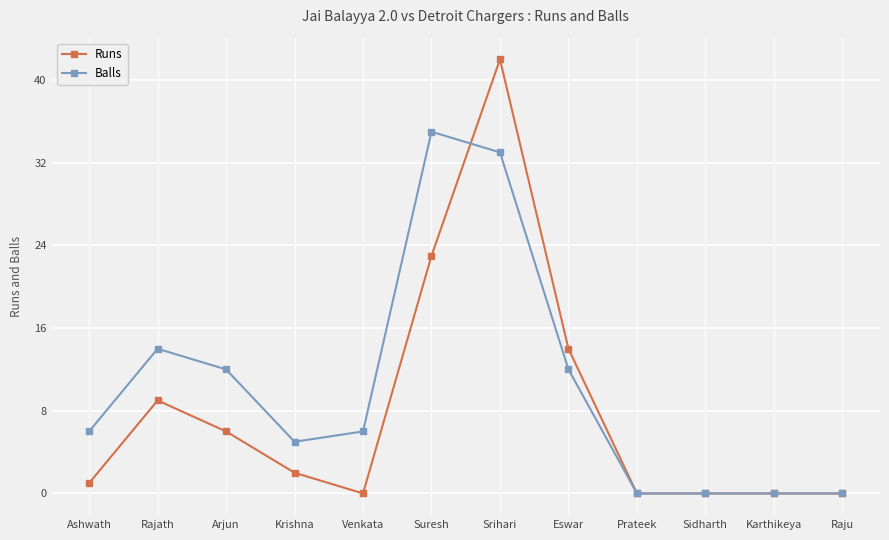

What is the maximum value shown in the chart?

42